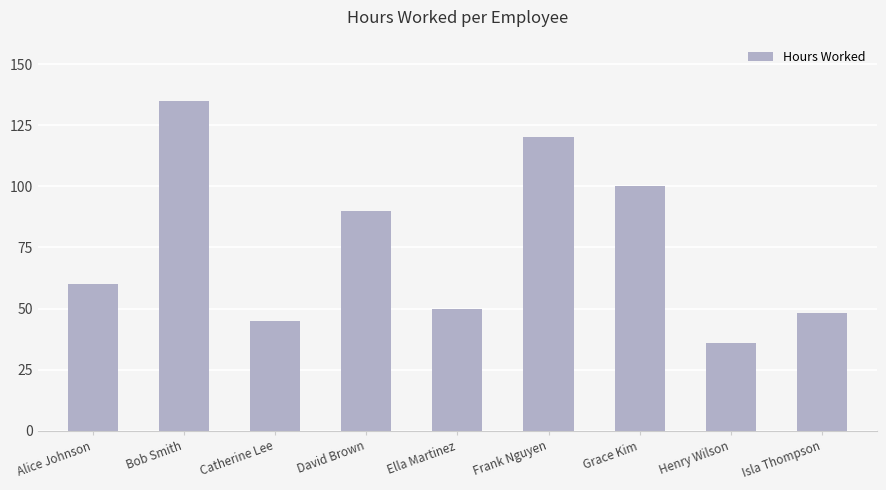

How many distinct data groups are displayed?

1